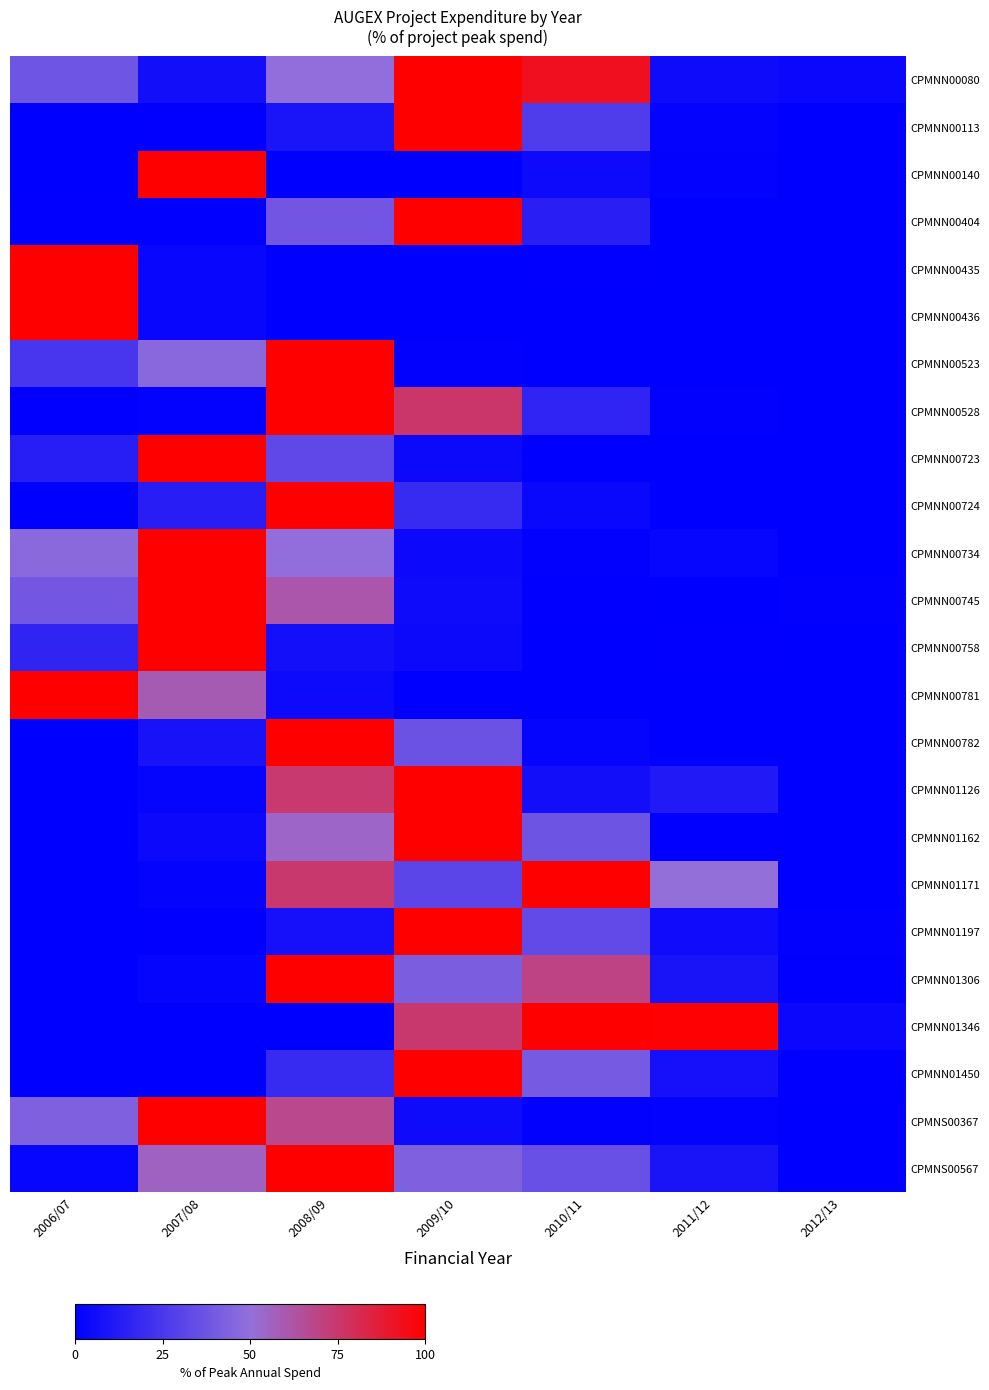

What is the total value across all series at 2012/13?

10.7